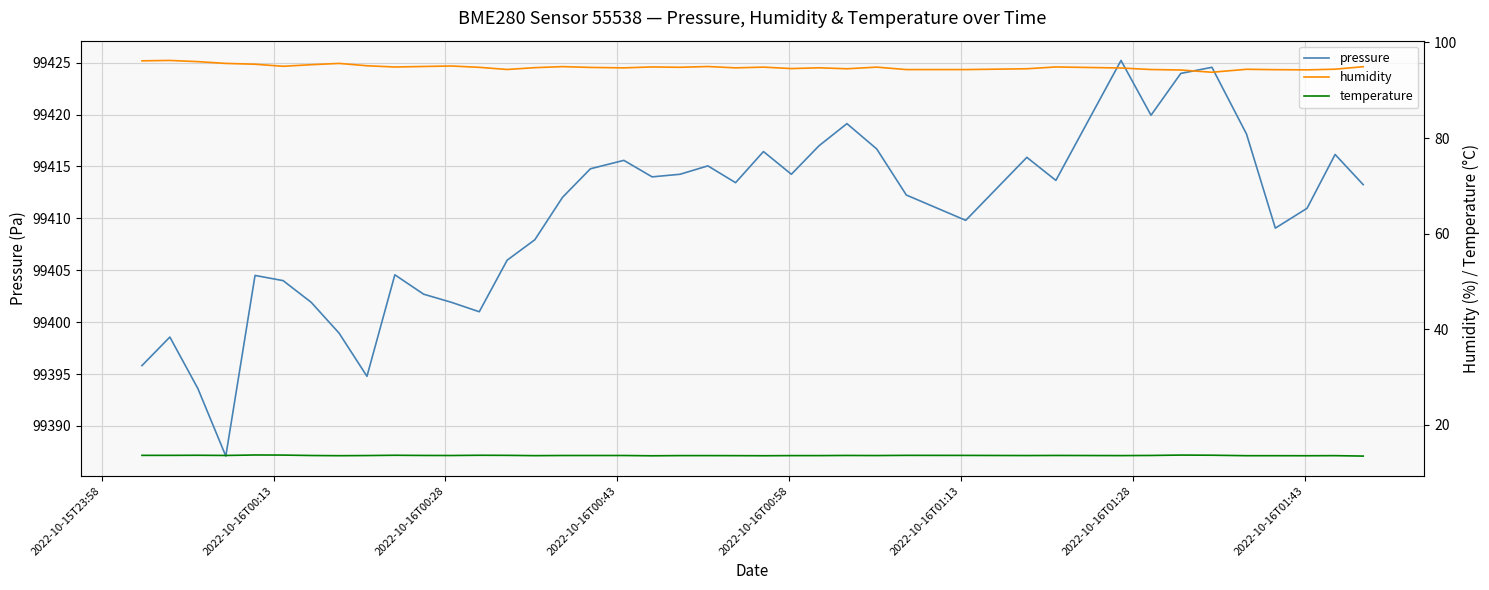

How many series are shown in this chart?

3